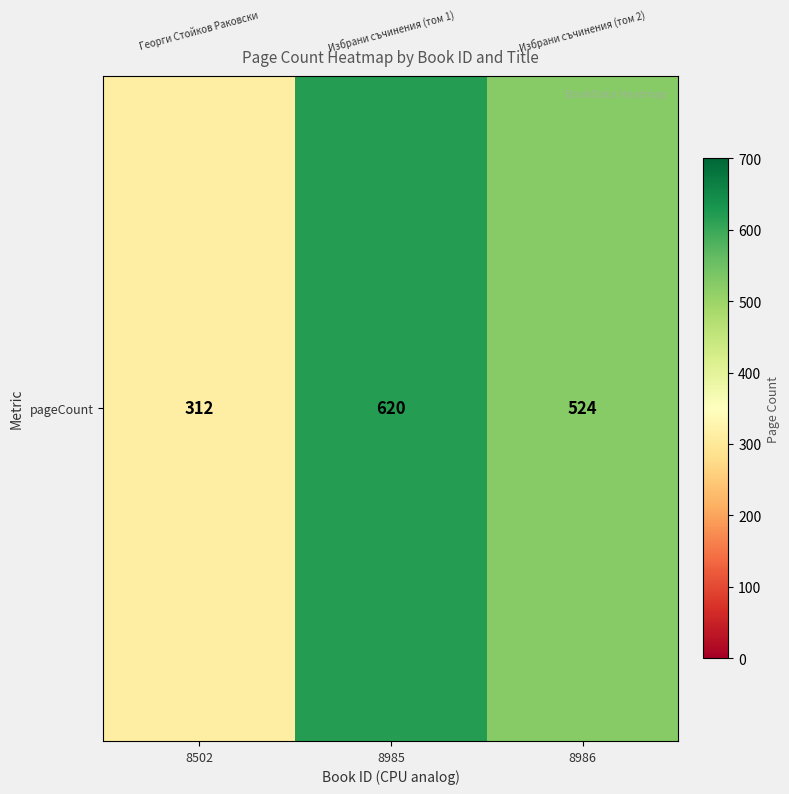

What is the maximum value shown in the chart?

620